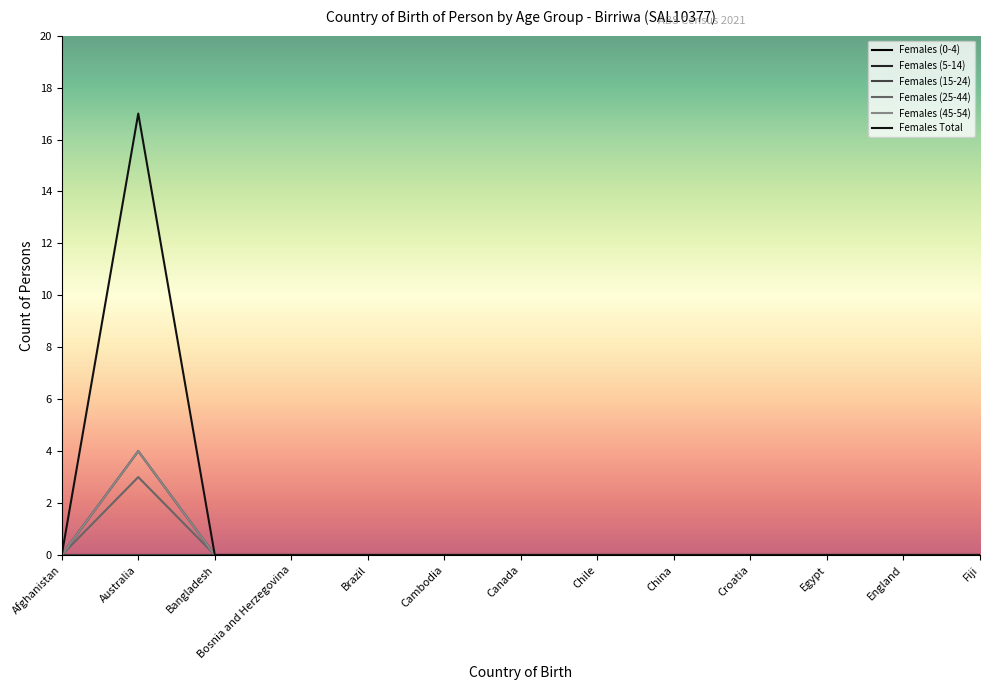

Reading left to right, transcribe all the data shown in this chart.

Females (5-14): Afghanistan=0	Australia=3	Bangladesh=0	Bosnia and Herzegovina=0	Brazil=0	Cambodia=0	Canada=0	Chile=0	China=0	Croatia=0	Egypt=0	England=0	Fiji=0
Females (25-44): Afghanistan=0	Australia=4	Bangladesh=0	Bosnia and Herzegovina=0	Brazil=0	Cambodia=0	Canada=0	Chile=0	China=0	Croatia=0	Egypt=0	England=0	Fiji=0
Females (45-54): Afghanistan=0	Australia=4	Bangladesh=0	Bosnia and Herzegovina=0	Brazil=0	Cambodia=0	Canada=0	Chile=0	China=0	Croatia=0	Egypt=0	England=0	Fiji=0
Females Total: Afghanistan=0	Australia=17	Bangladesh=0	Bosnia and Herzegovina=0	Brazil=0	Cambodia=0	Canada=0	Chile=0	China=0	Croatia=0	Egypt=0	England=0	Fiji=0